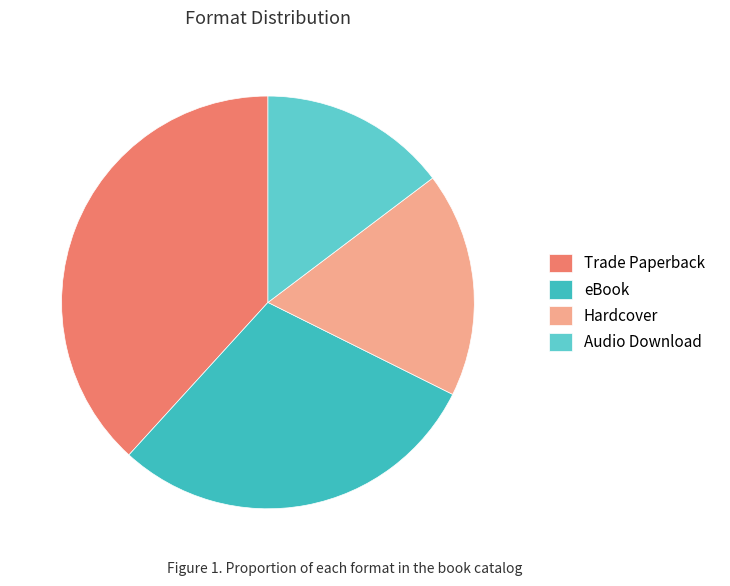

Does any single category account for the majority?

No